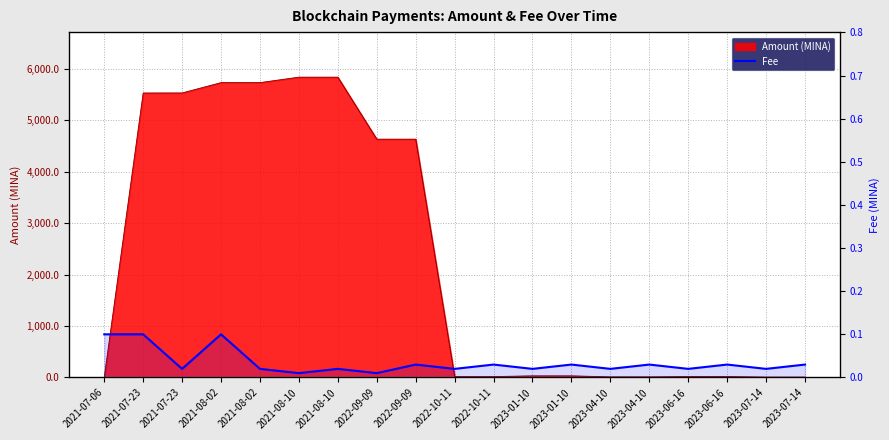

Does the chart have visible grid lines?

Yes